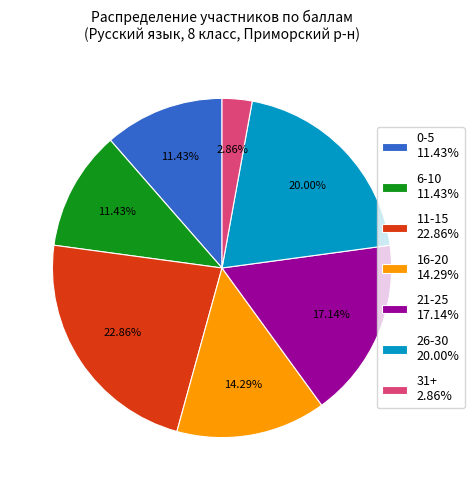

To the nearest percent, what is the difference between the largest and smallest slice percentages?

20%